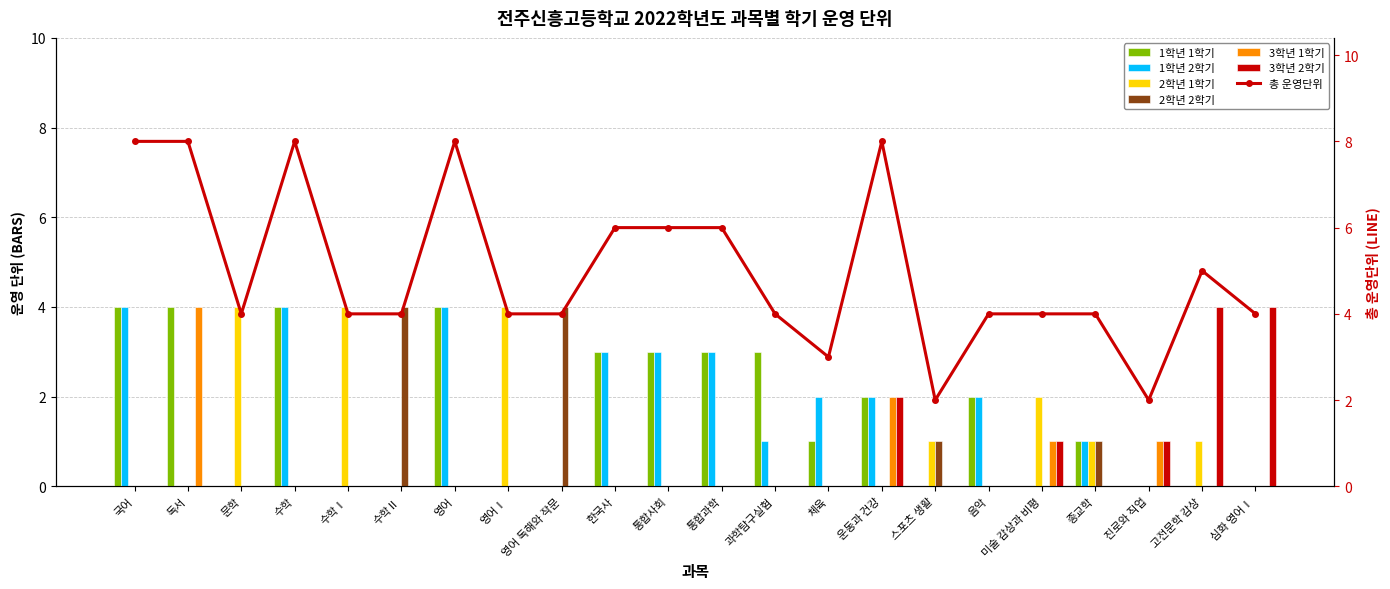

Which has a higher value, 수학Ⅱ or 미술 감상과 비평?

수학Ⅱ